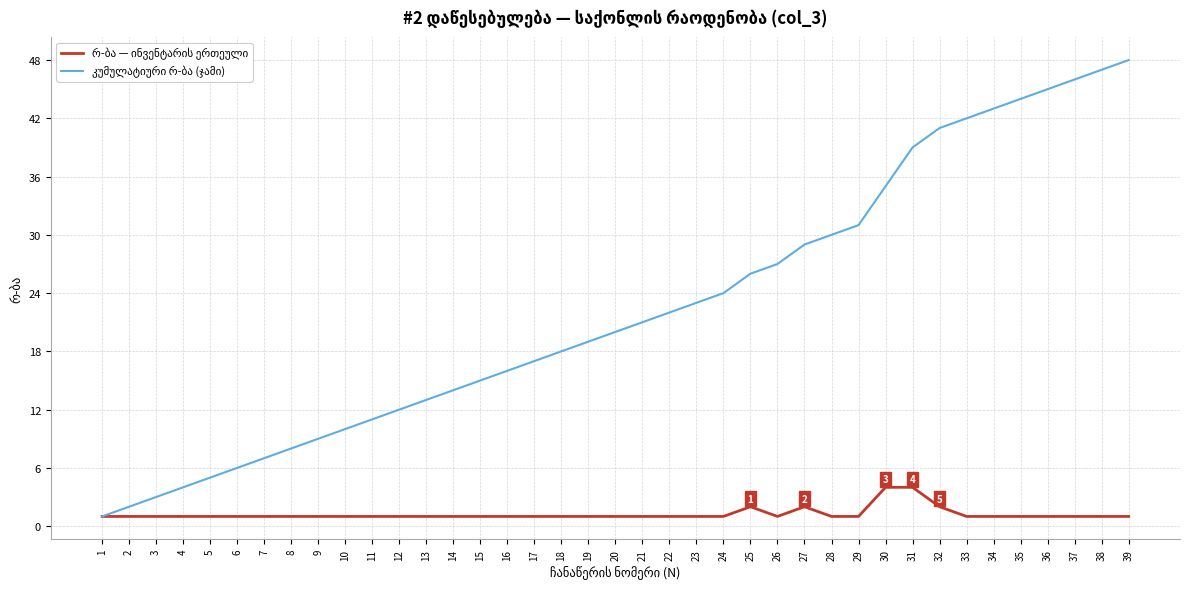

What is the maximum value shown in the chart?

48